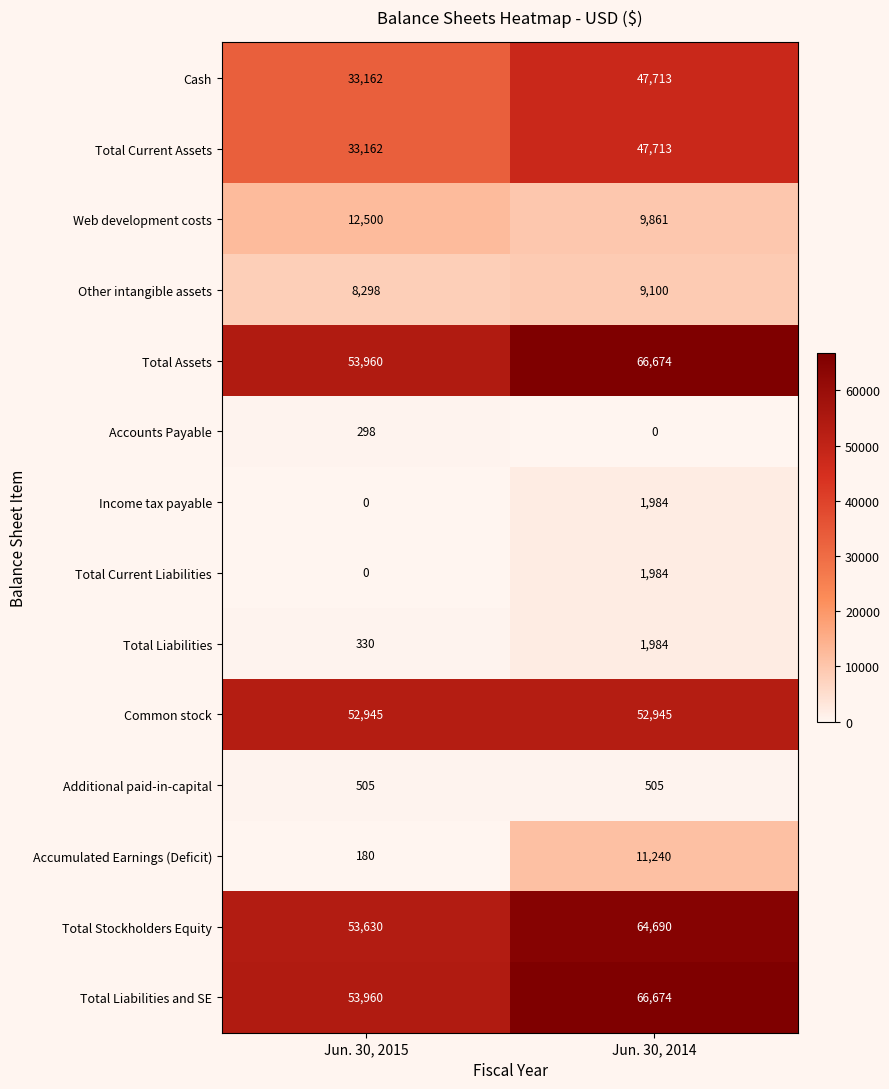

What is the spread (max minus min) of values at Jun. 30, 2014?

66674